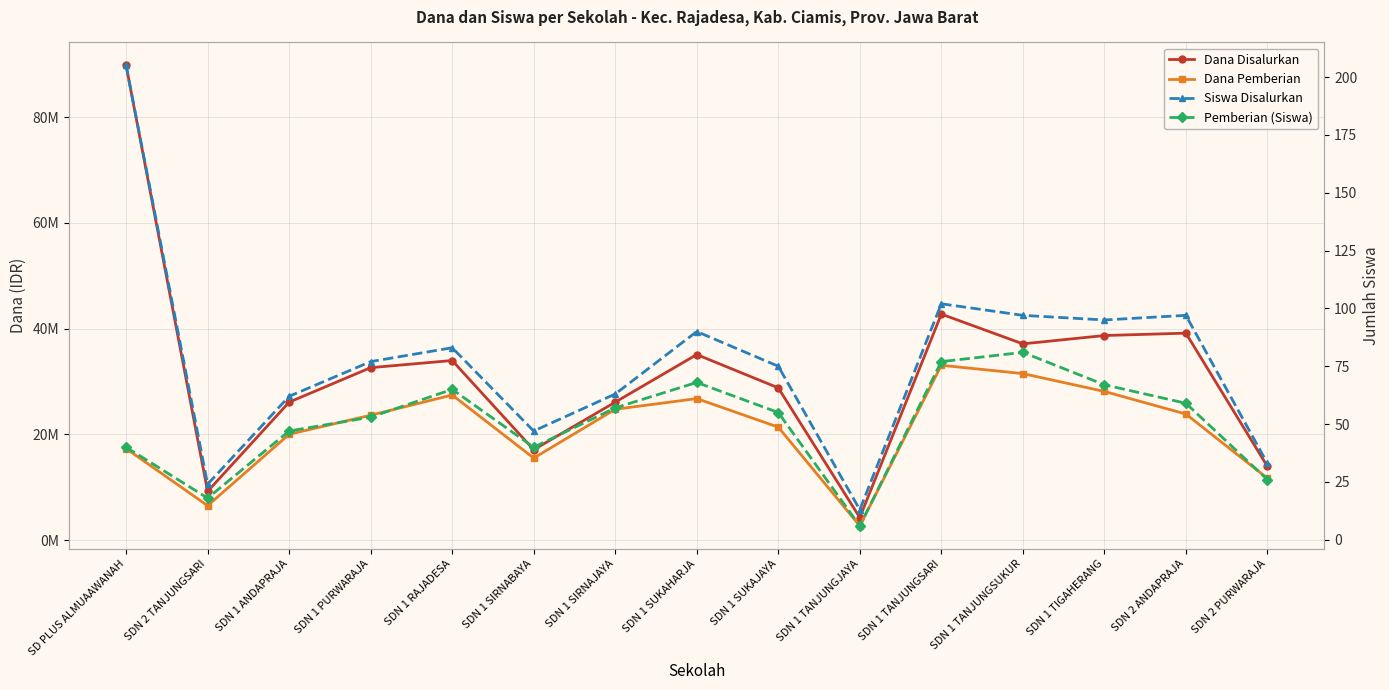

What is the difference between the highest and lowest values at SDN 1 SUKAHARJA?

35099932